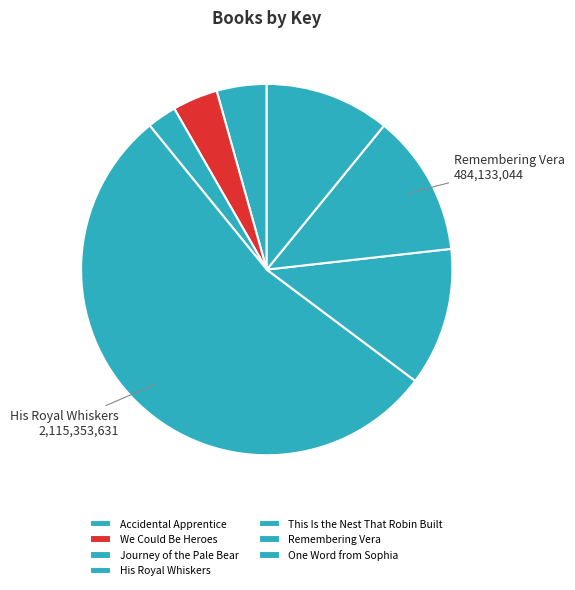

How many segments does this pie chart have?

7